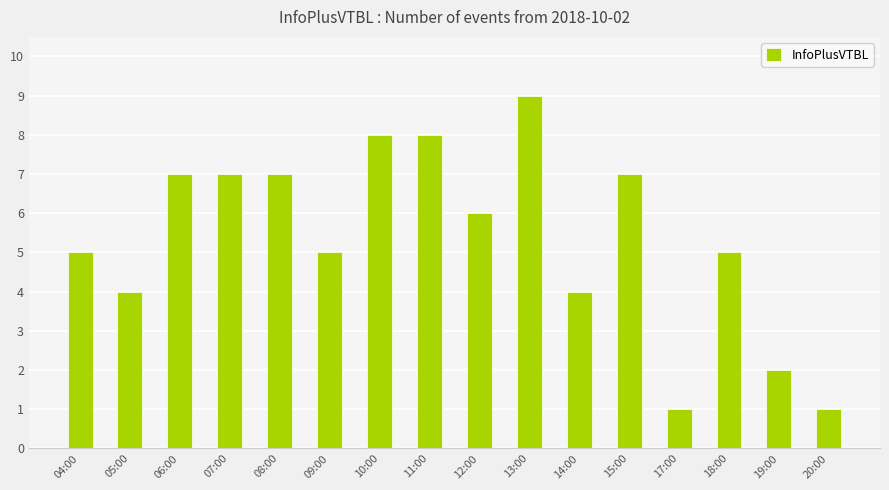

What is the sum of the values at 18:00 and 09:00?

10